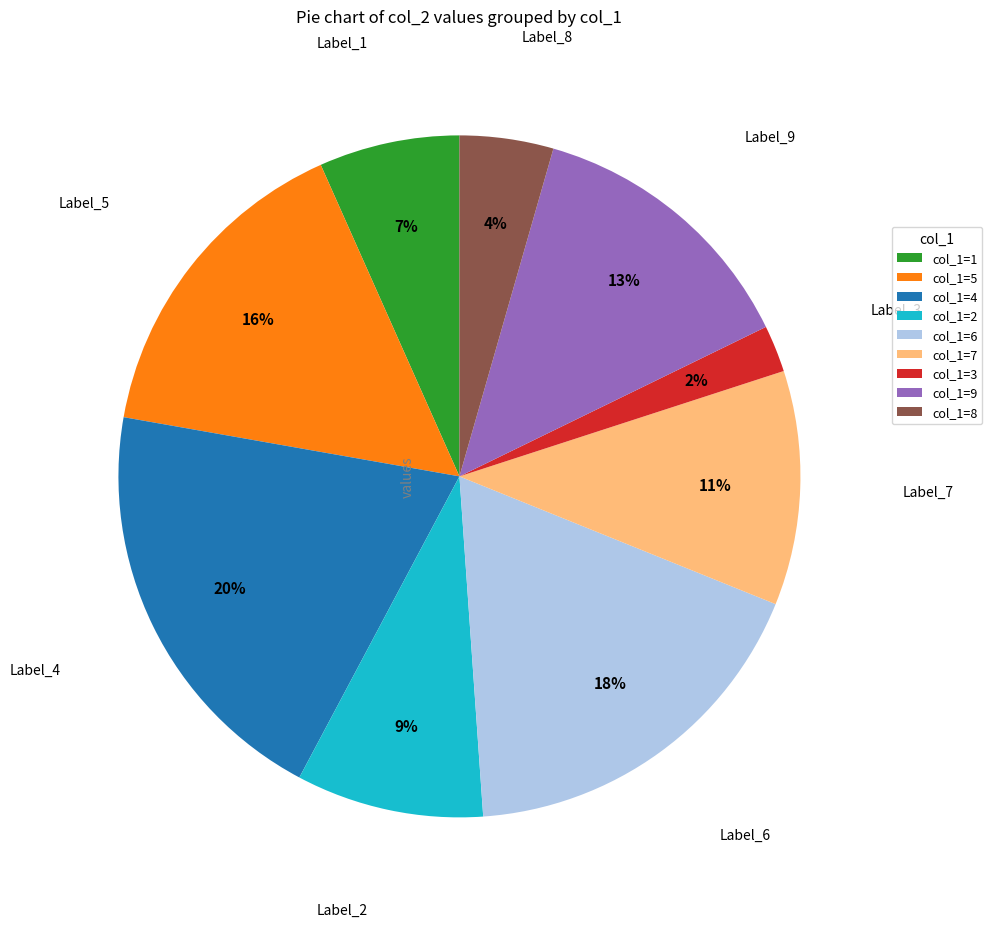

To the nearest percent, what portion does col_1=6 represent?

18%